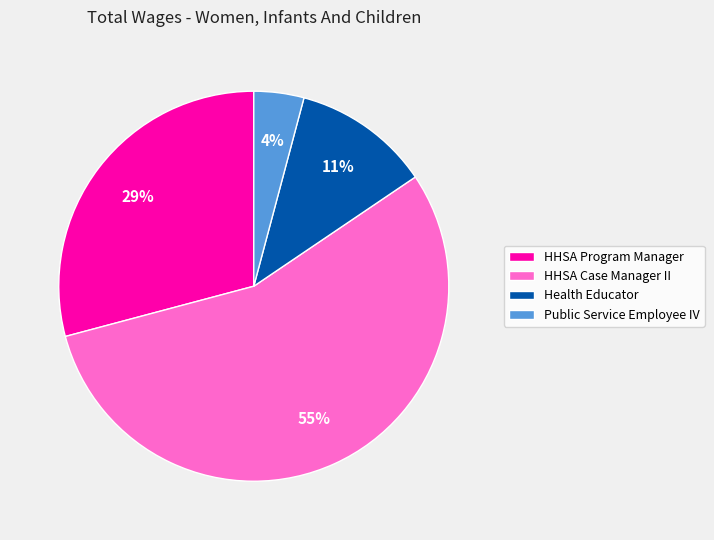

Does any single category account for the majority?

Yes